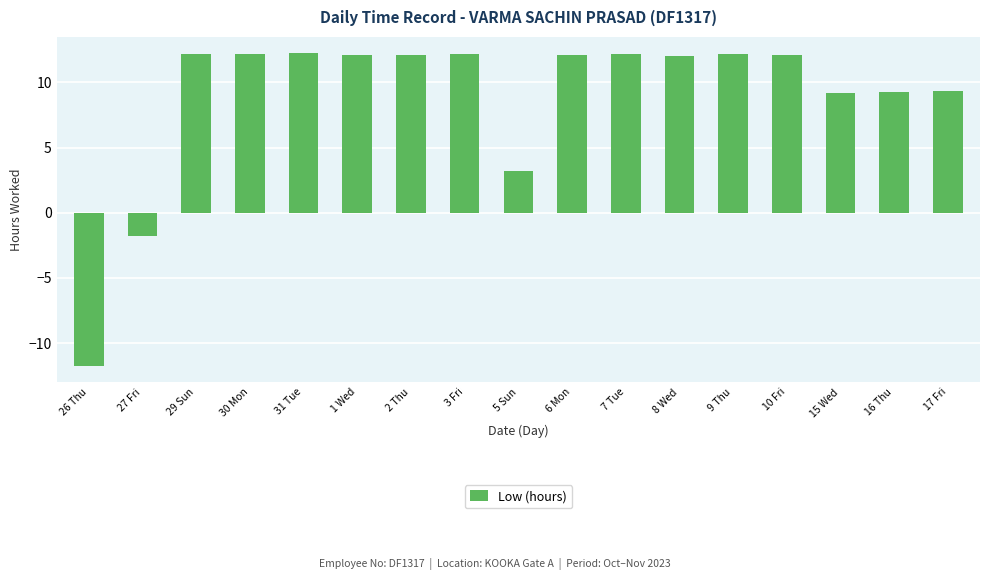

What is the ratio of the value at 8 Wed to the value at 17 Fri?

1.3